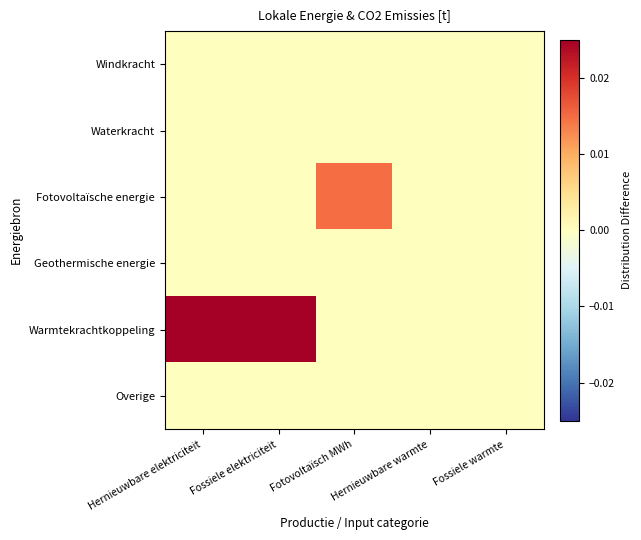

Reading left to right, what are all the values shown in this chart?

Windkracht: Hernieuwbare elektriciteit=0.0	Fossiele elektriciteit=0.0	Fotovoltaïsch MWh=0.0	Hernieuwbare warmte=0.0	Fossiele warmte=0.0
Waterkracht: Hernieuwbare elektriciteit=0.0	Fossiele elektriciteit=0.0	Fotovoltaïsch MWh=0.0	Hernieuwbare warmte=0.0	Fossiele warmte=0.0
Fotovoltaïsche energie: Hernieuwbare elektriciteit=0.0	Fossiele elektriciteit=0.0	Fotovoltaïsch MWh=0.0	Hernieuwbare warmte=0.0	Fossiele warmte=0.0
Geothermische energie: Hernieuwbare elektriciteit=0.0	Fossiele elektriciteit=0.0	Fotovoltaïsch MWh=0.0	Hernieuwbare warmte=0.0	Fossiele warmte=0.0
Warmtekrachtkoppeling: Hernieuwbare elektriciteit=0.1	Fossiele elektriciteit=0.1	Fotovoltaïsch MWh=0.0	Hernieuwbare warmte=0.0	Fossiele warmte=0.0
Overige: Hernieuwbare elektriciteit=0.0	Fossiele elektriciteit=0.0	Fotovoltaïsch MWh=0.0	Hernieuwbare warmte=0.0	Fossiele warmte=0.0